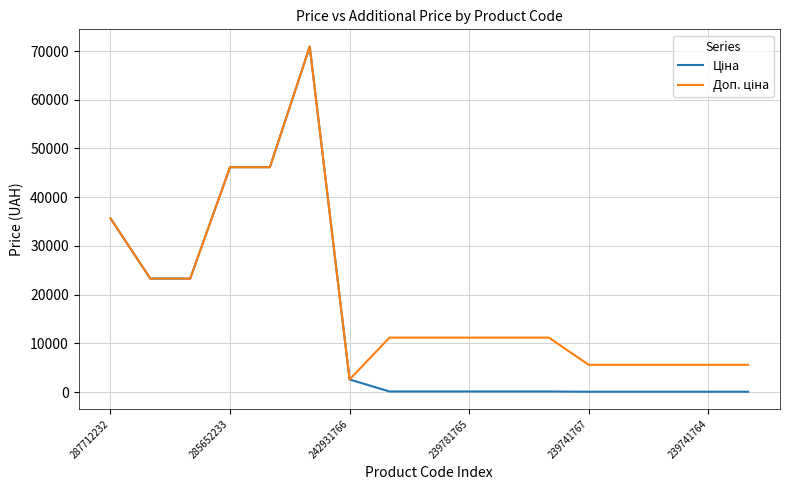

What is the greatest value displayed?

70906.0